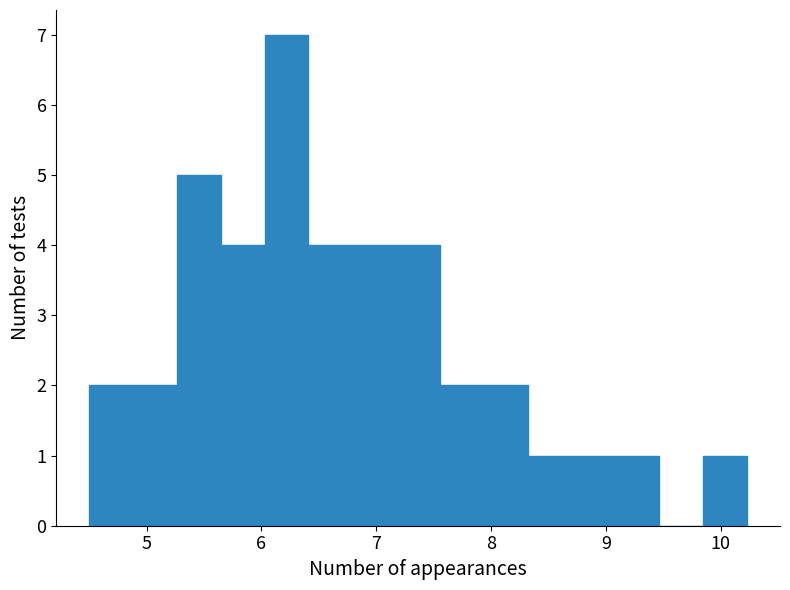

Around what value on the x-axis is the tallest bar? Give the approximate position of its centre, as read against the axis.

6.2